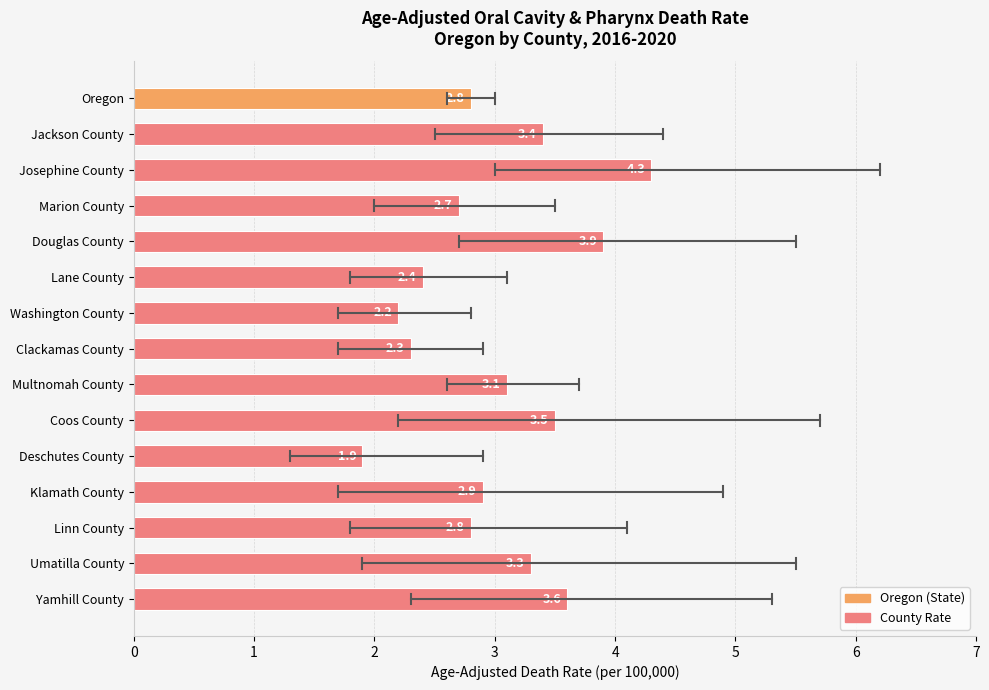

What is the ratio of the value at Umatilla County to the value at Jackson County?

1.0